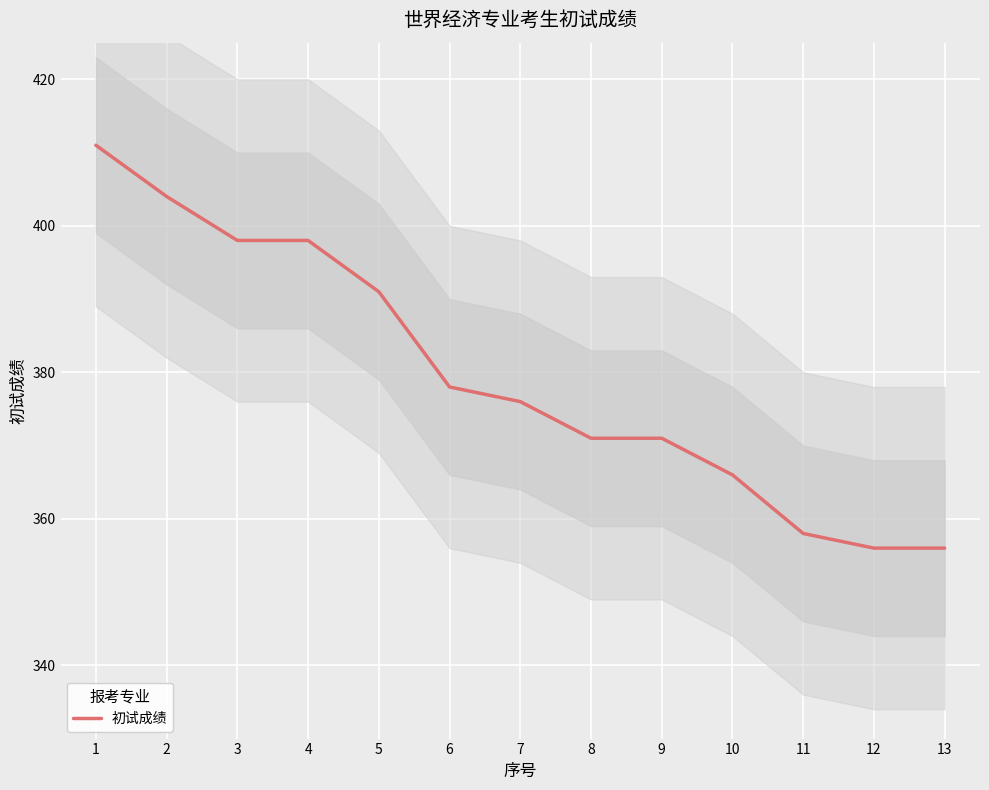

What is the sum of the values at 7 and 11?

734